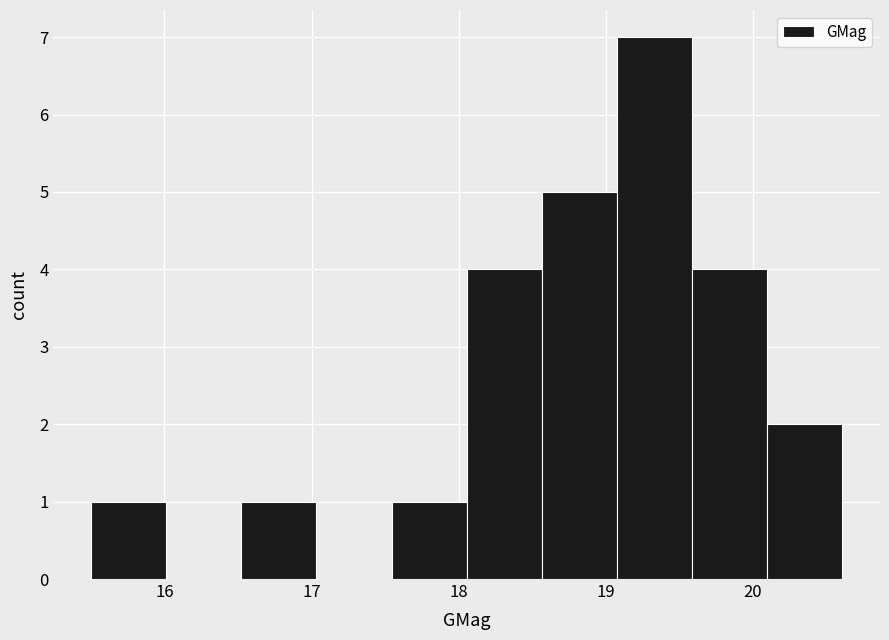

Which range on the x-axis has the tallest bar?

19.1 to 19.6